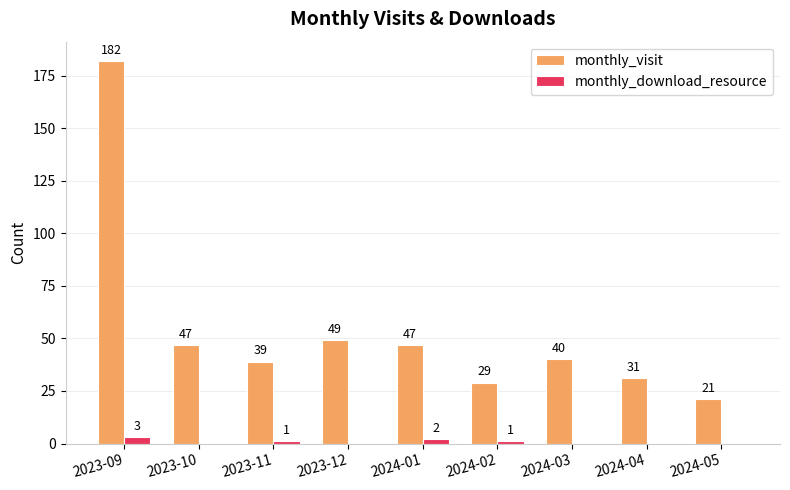

At which category does the chart reach its peak across all series?

2023-09